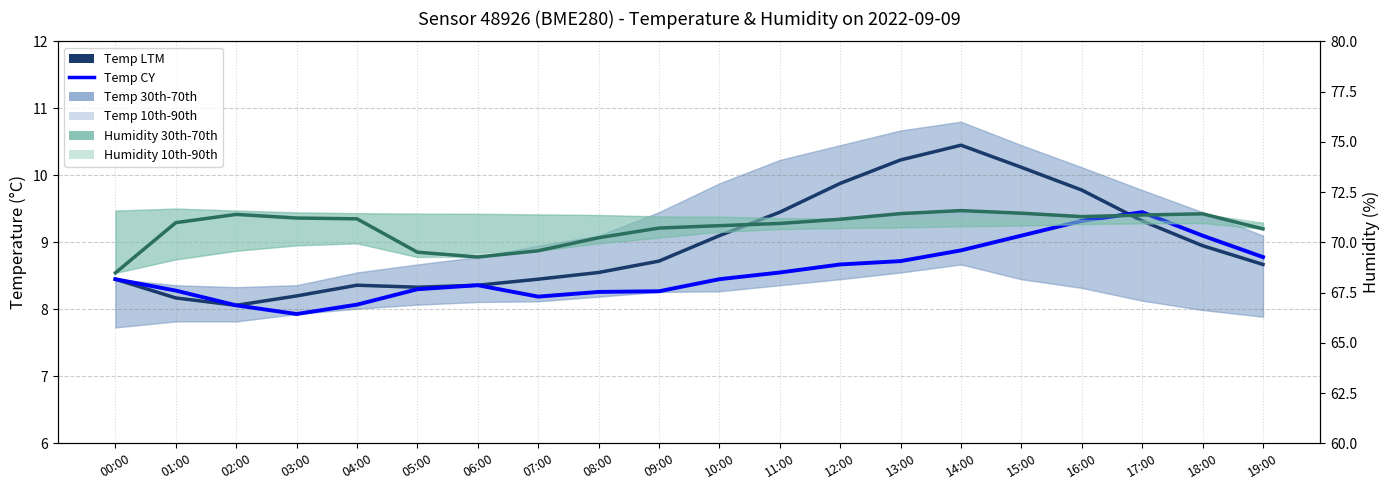

What is the difference between the Humidity LTM values at 16:00 and 15:00?

0.2